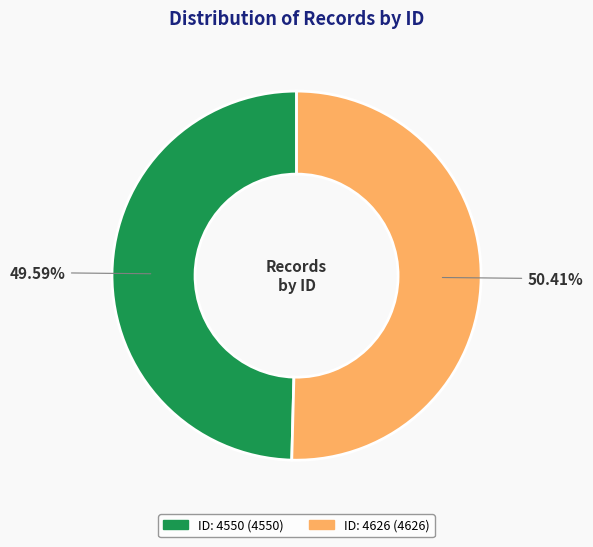

Is there any slice that represents more than half of the pie?

Yes